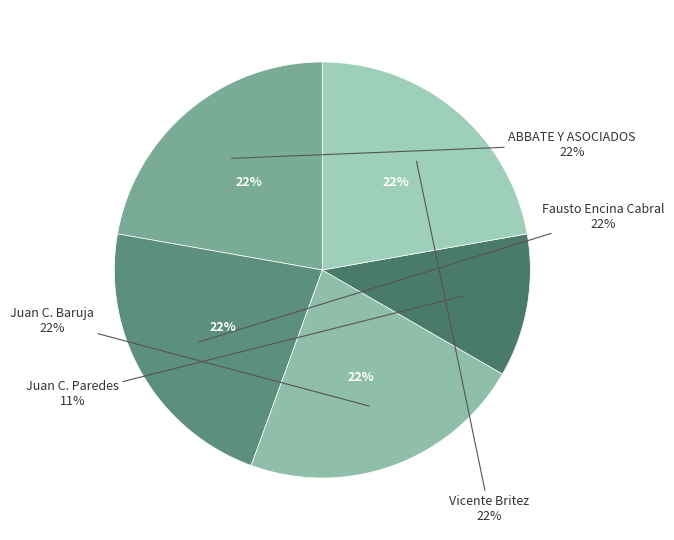

Do Juan Baruja (1163981) and Juan Paredes (1163978) together represent more than half of the pie?

No